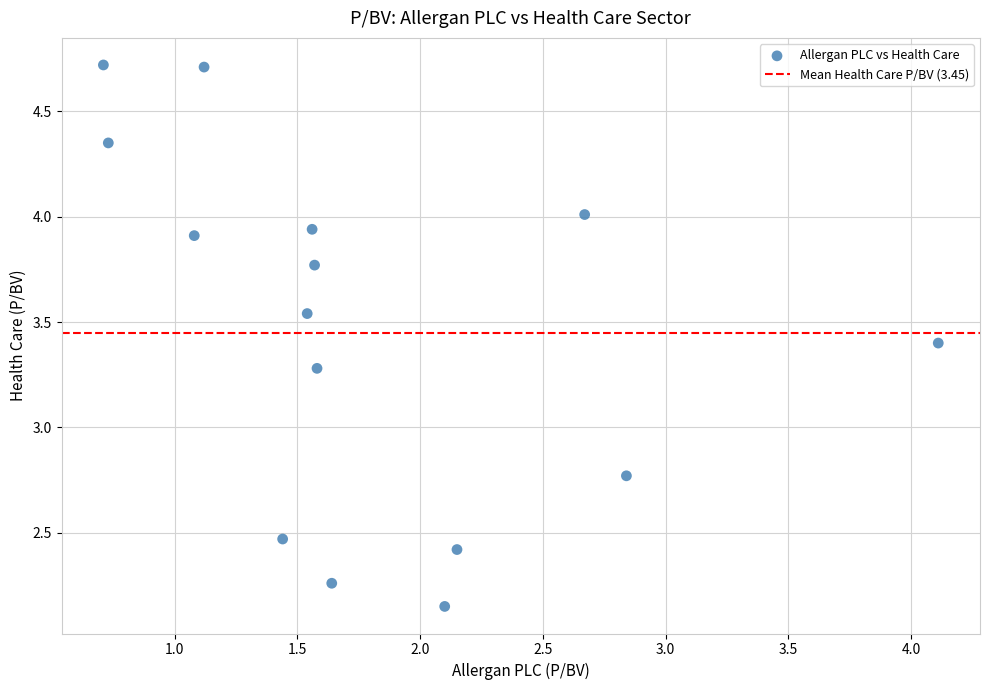

What is the range of X values (max minus min)?

3.4